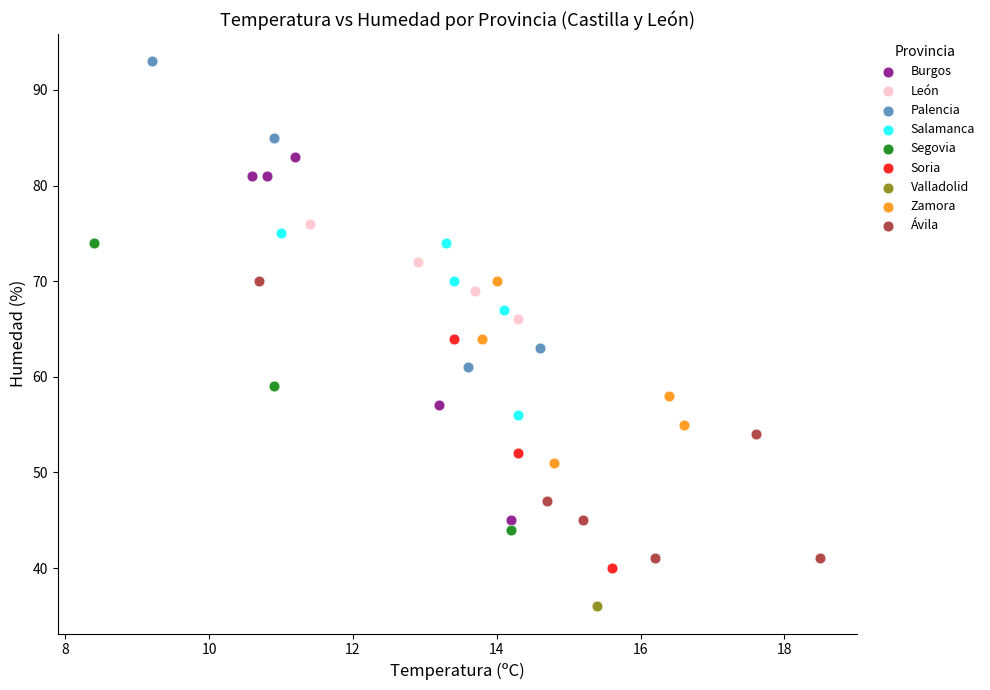

What are all the series names shown in the legend?

Burgos, León, Palencia, Salamanca, Segovia, Soria, Valladolid, Zamora, Ávila